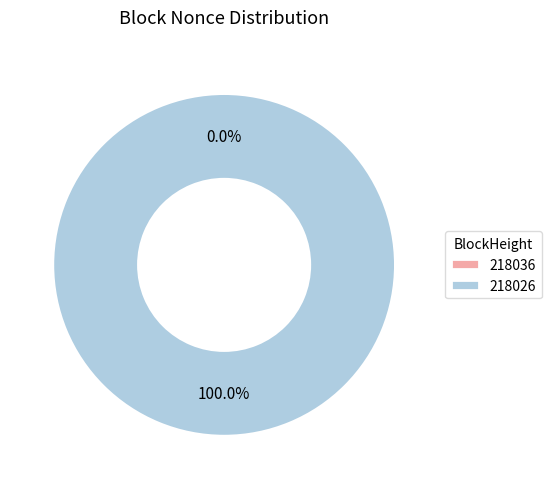

What percentage do 218026 and 218036 together represent?

100.0%